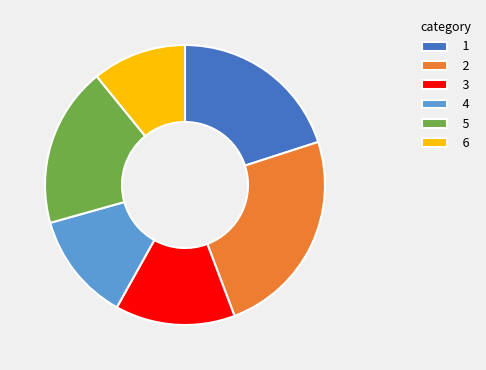

Which slice is the largest?

2